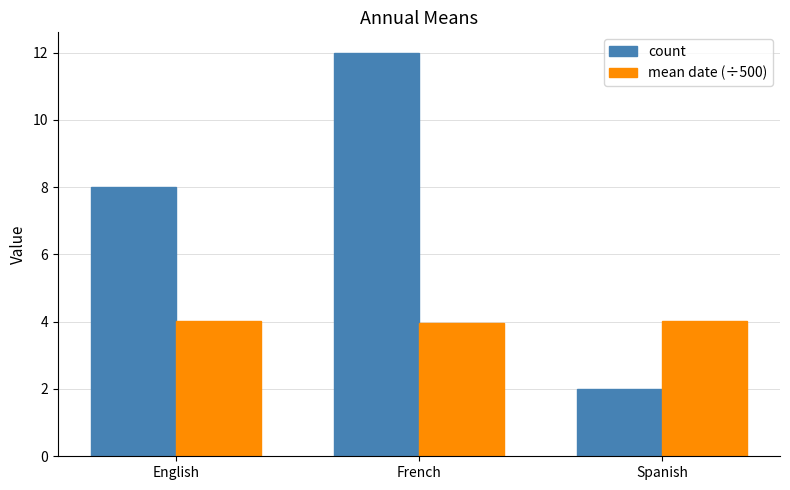

Rank the series by their maximum value, from lowest to highest.

mean date (÷500), count